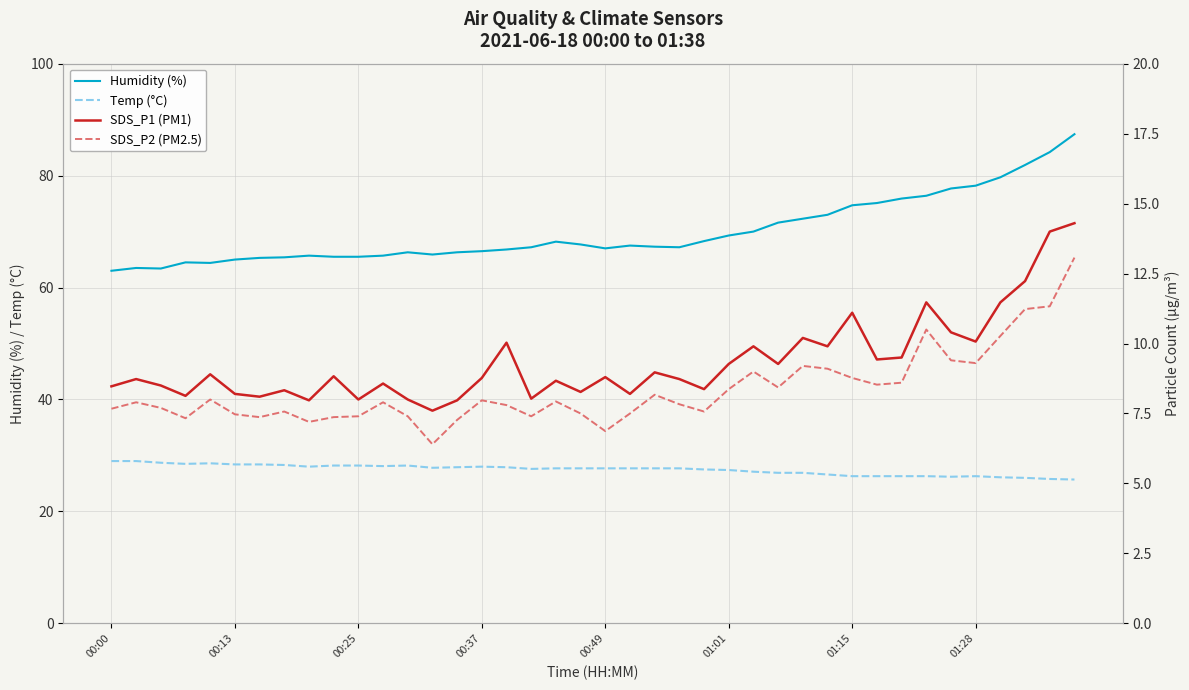

Which category has the lowest value in the Humidity (%) series?

00:00